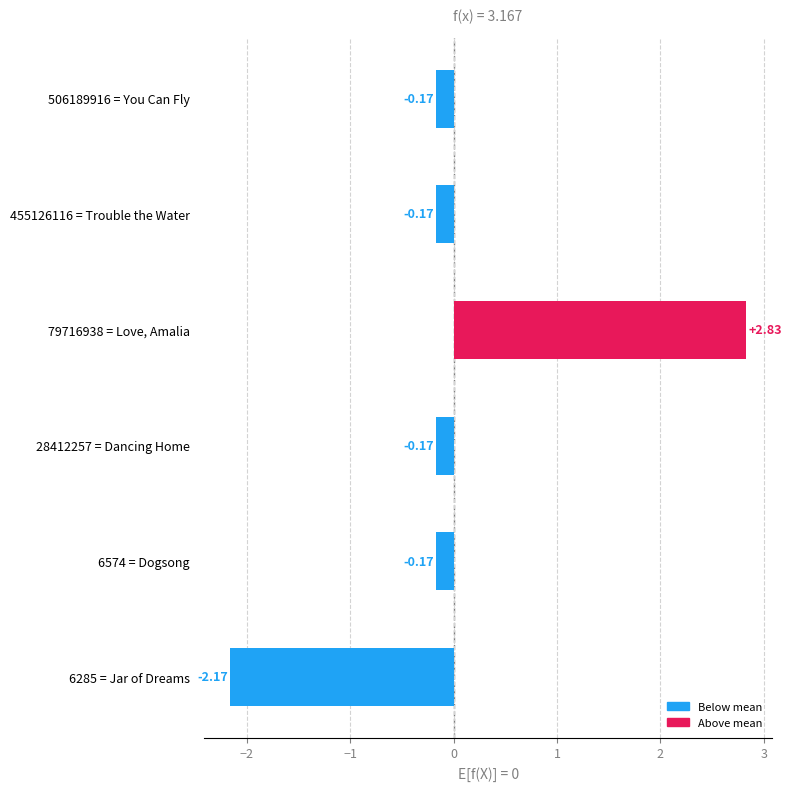

Count the number of data series in this chart.

1